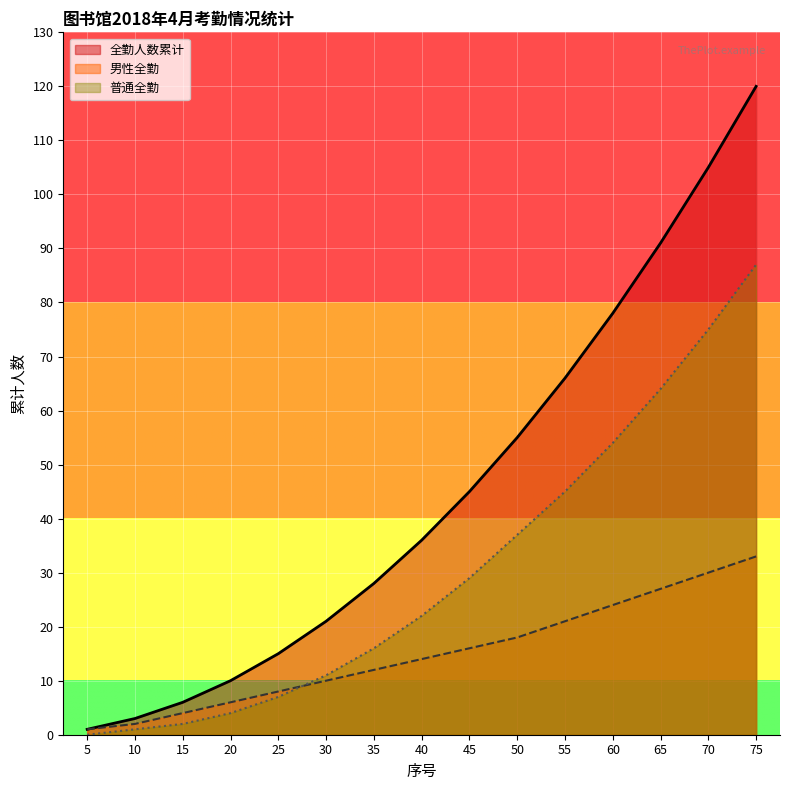

How many intersections are there between 男性全勤 and 普通全勤?

1